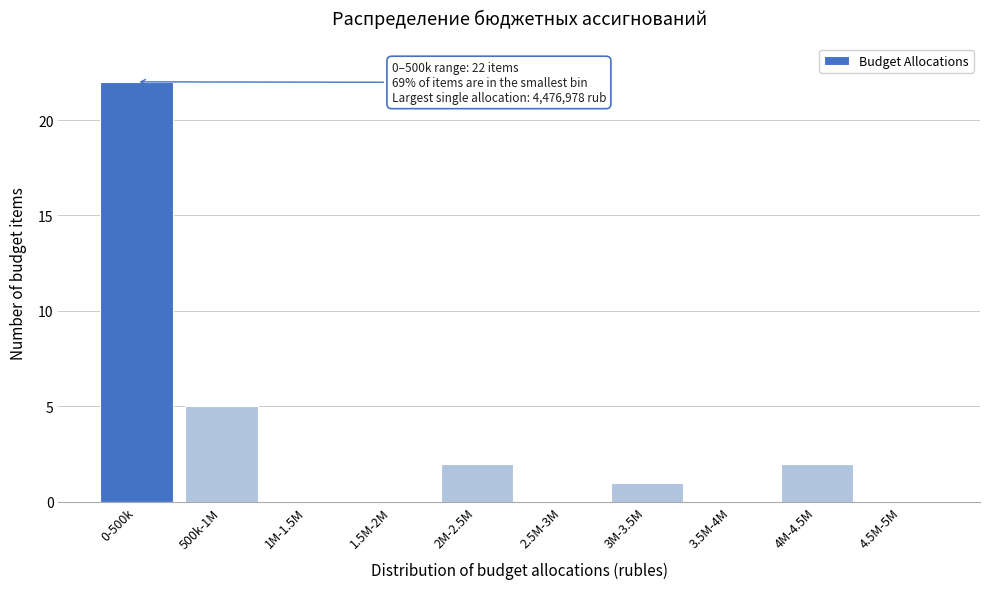

Reading left to right, transcribe all the data shown in this chart.

0-500k=22	500k-1M=5	1M-1.5M=0	1.5M-2M=0	2M-2.5M=2	2.5M-3M=0	3M-3.5M=1	3.5M-4M=0	4M-4.5M=2	4.5M-5M=0